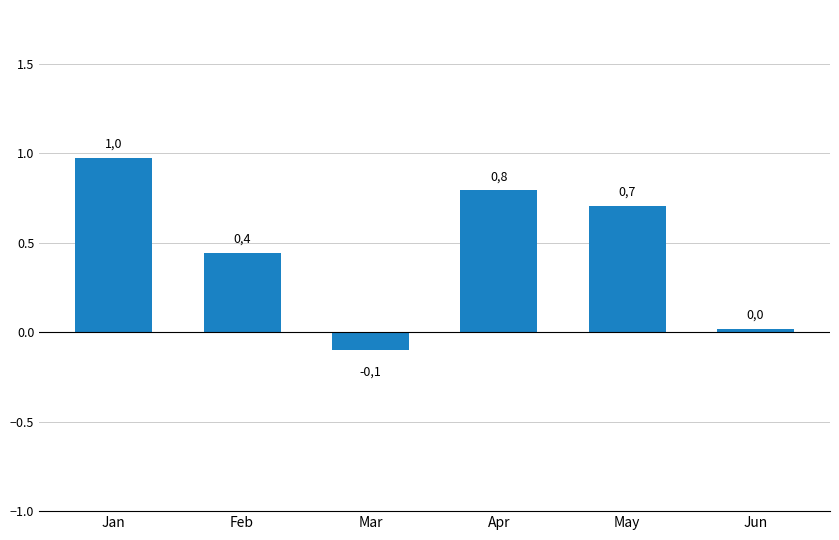

What is the maximum value shown in the chart?

1.0